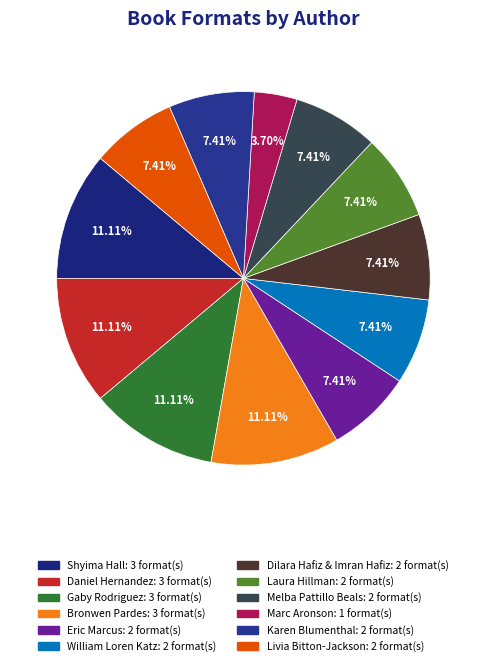

How many segments does this pie chart have?

12